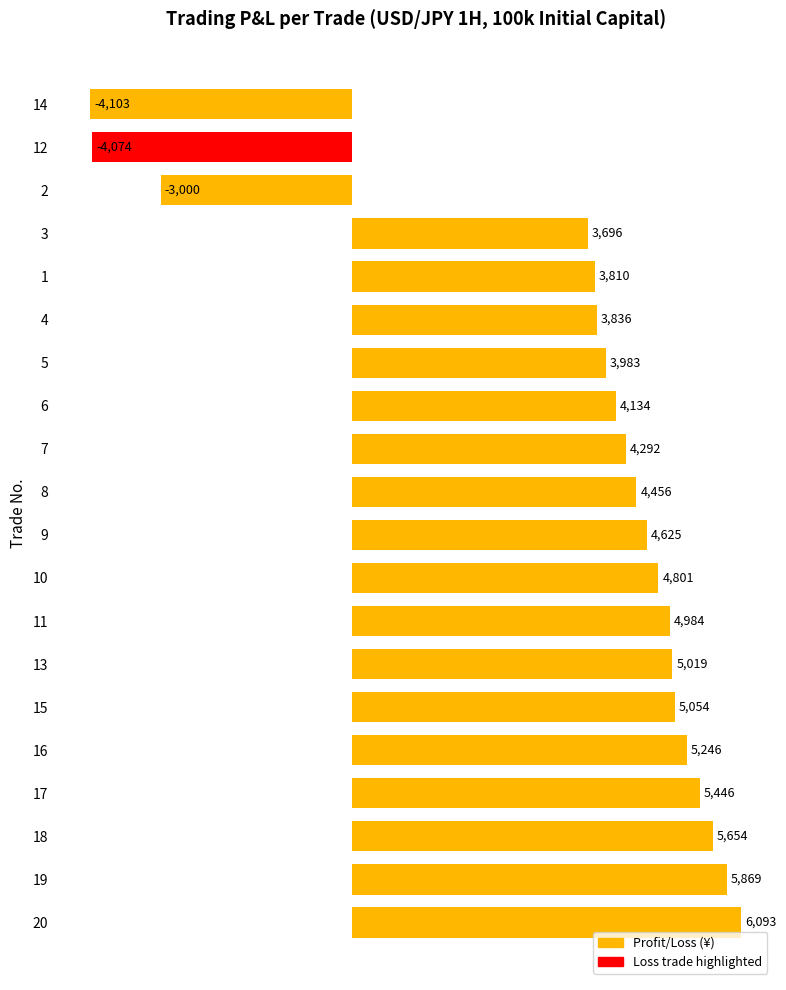

What is the difference between the values at 14 and 12?

28.4